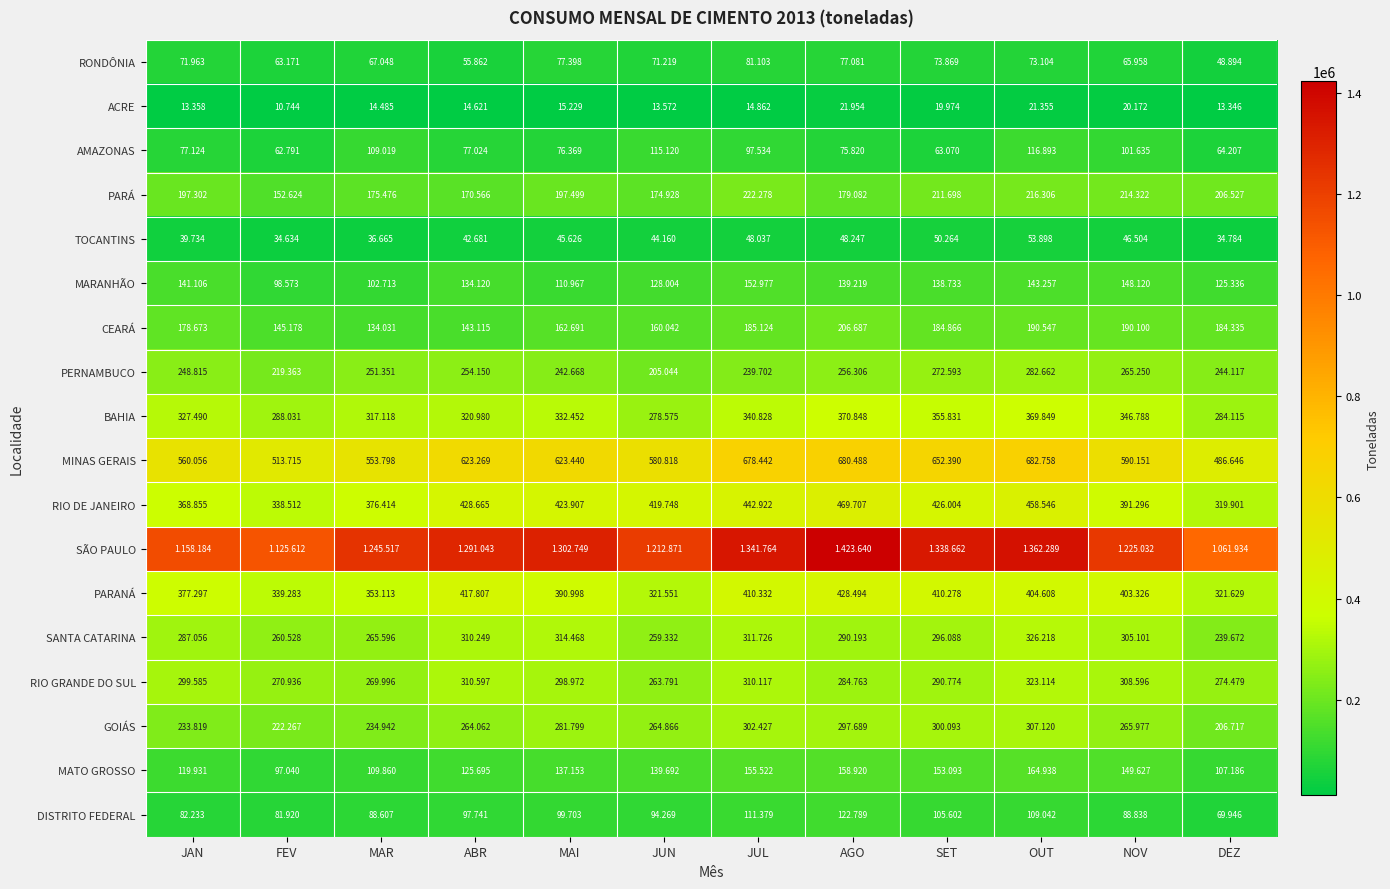

What is the difference between the PARÁ values at FEV and MAI?

44875